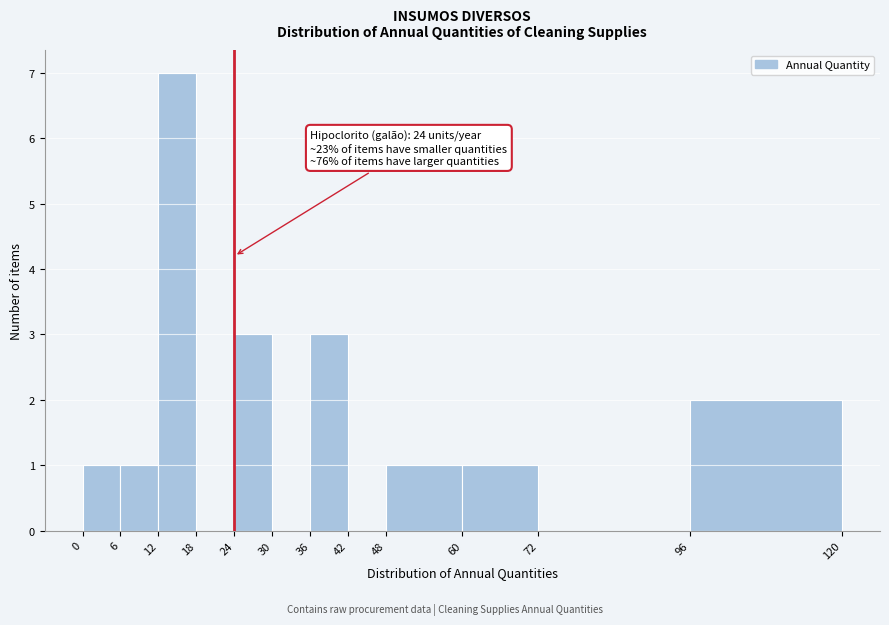

Over which range of the x-axis is the bar tallest?

12 to 18